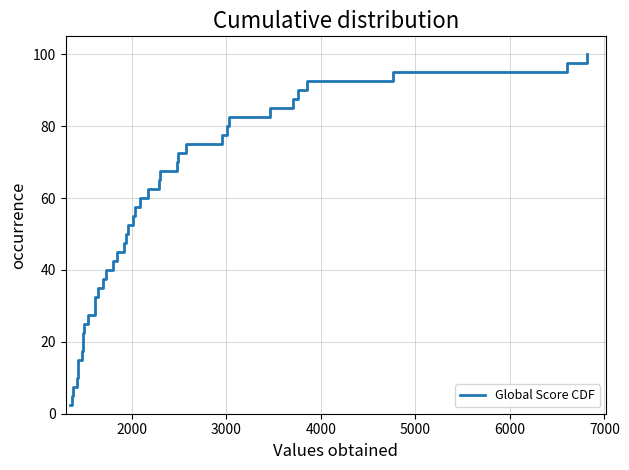

What is the smallest value displayed?

2.5